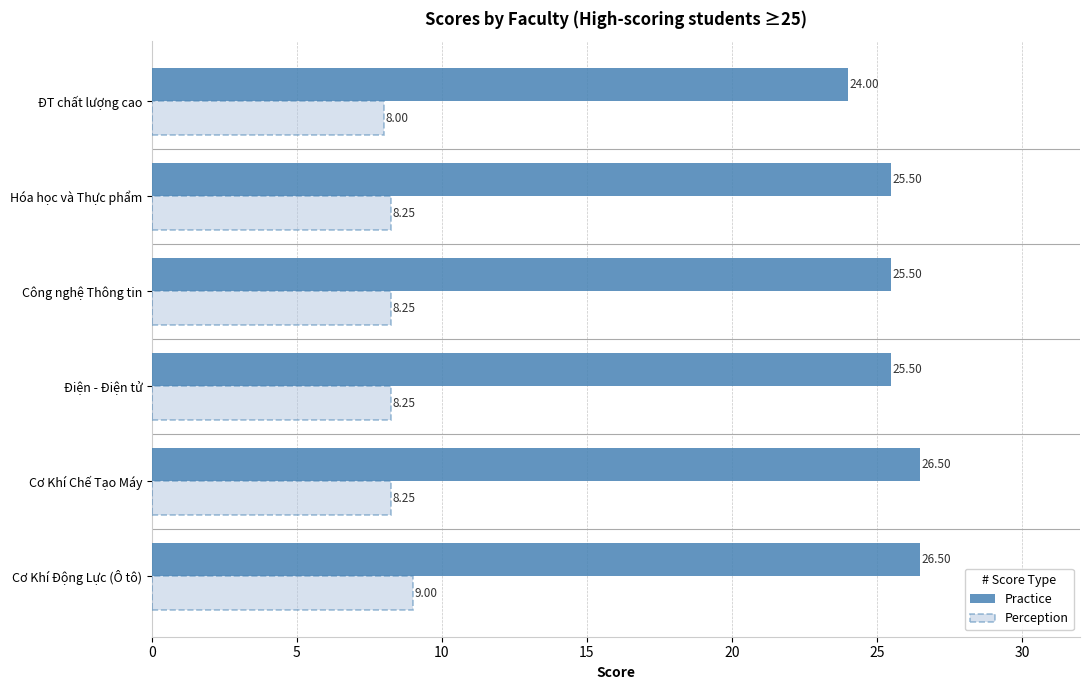

Rank the series at Cơ Khí Chế Tạo Máy from highest to lowest value.

Practice, Perception